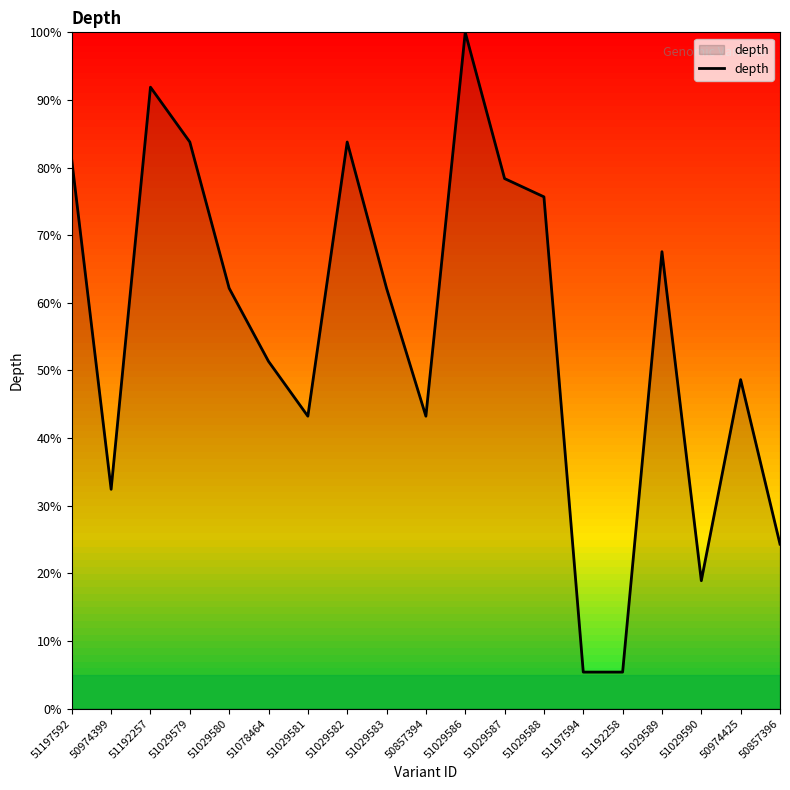

What position from the left is 51029583?

9